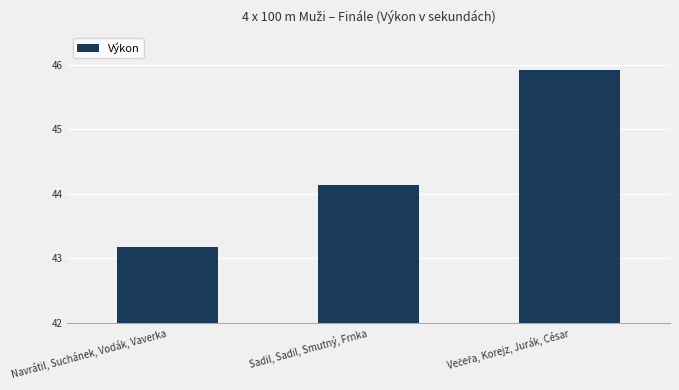

Reading left to right, transcribe all the data shown in this chart.

43.2	44.1	45.9